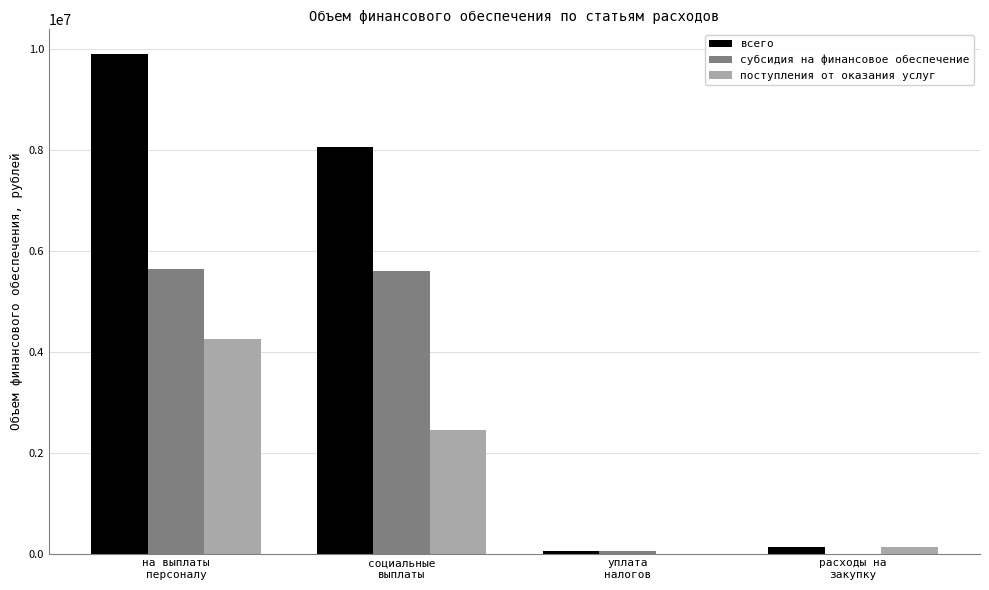

What is the sum of all поступления от оказания услуг values?

6825000.0